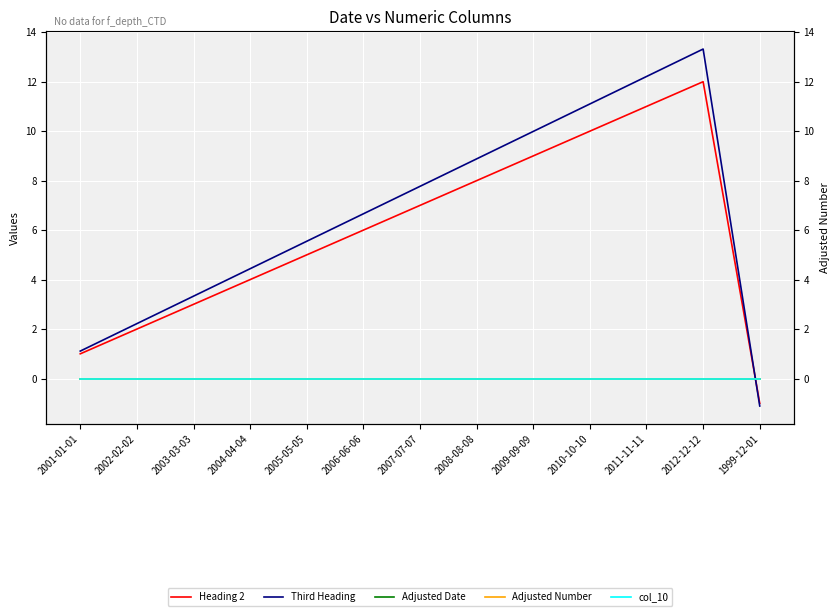

At which category does the chart reach its minimum across all series?

1999-12-01